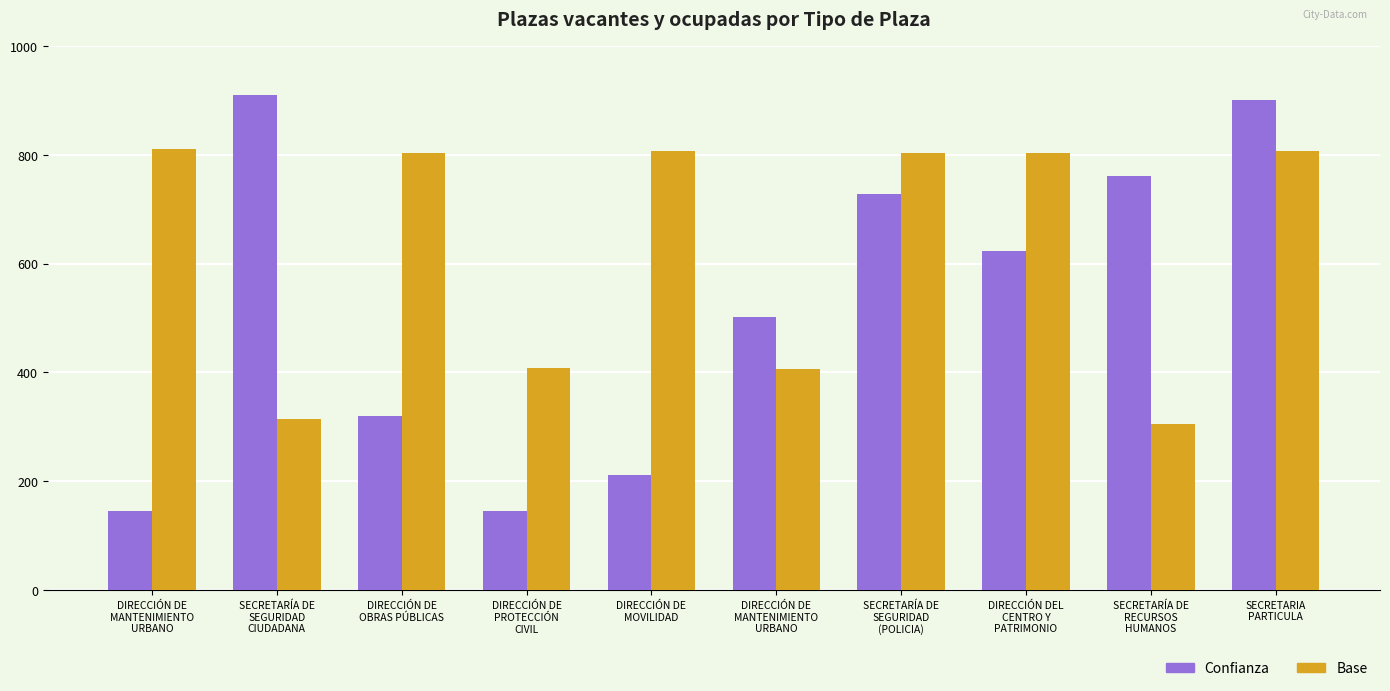

At which category is the sum across all series the highest?

SECRETARIA
PARTICULA